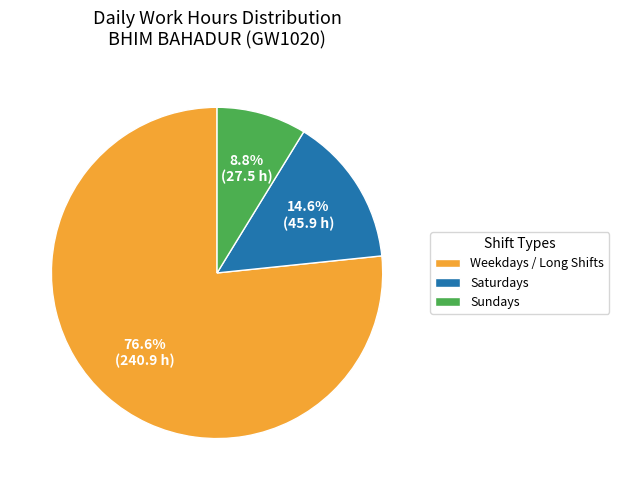

Combined, what portion of the pie is Saturdays and Weekdays / Long Shifts?

91.2%